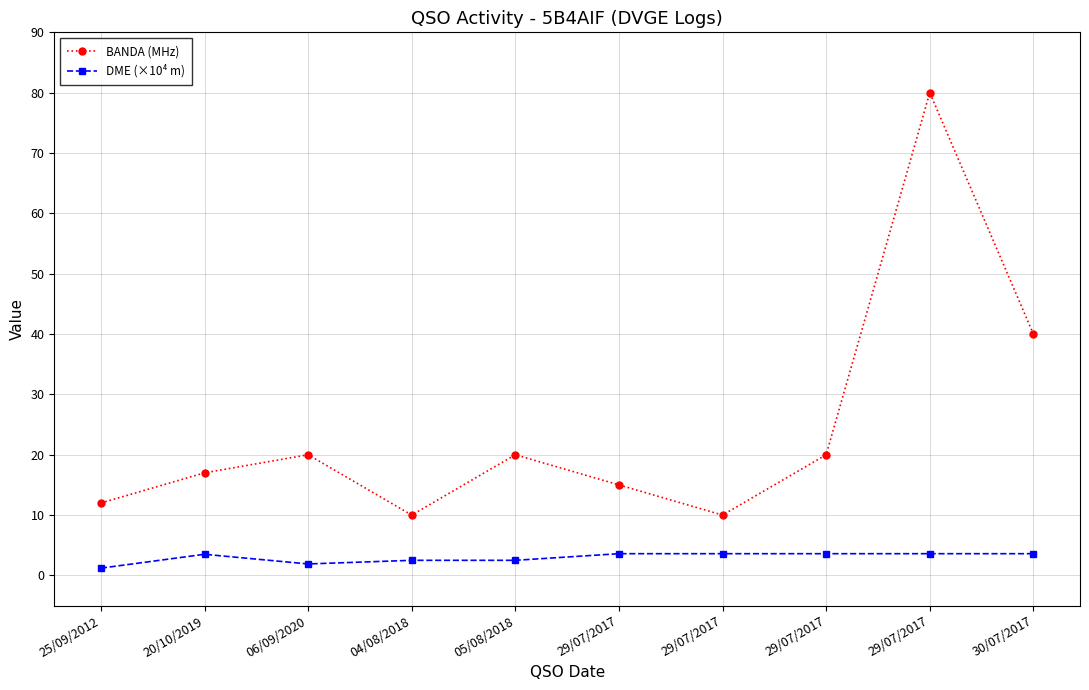

Does the chart have visible grid lines?

Yes